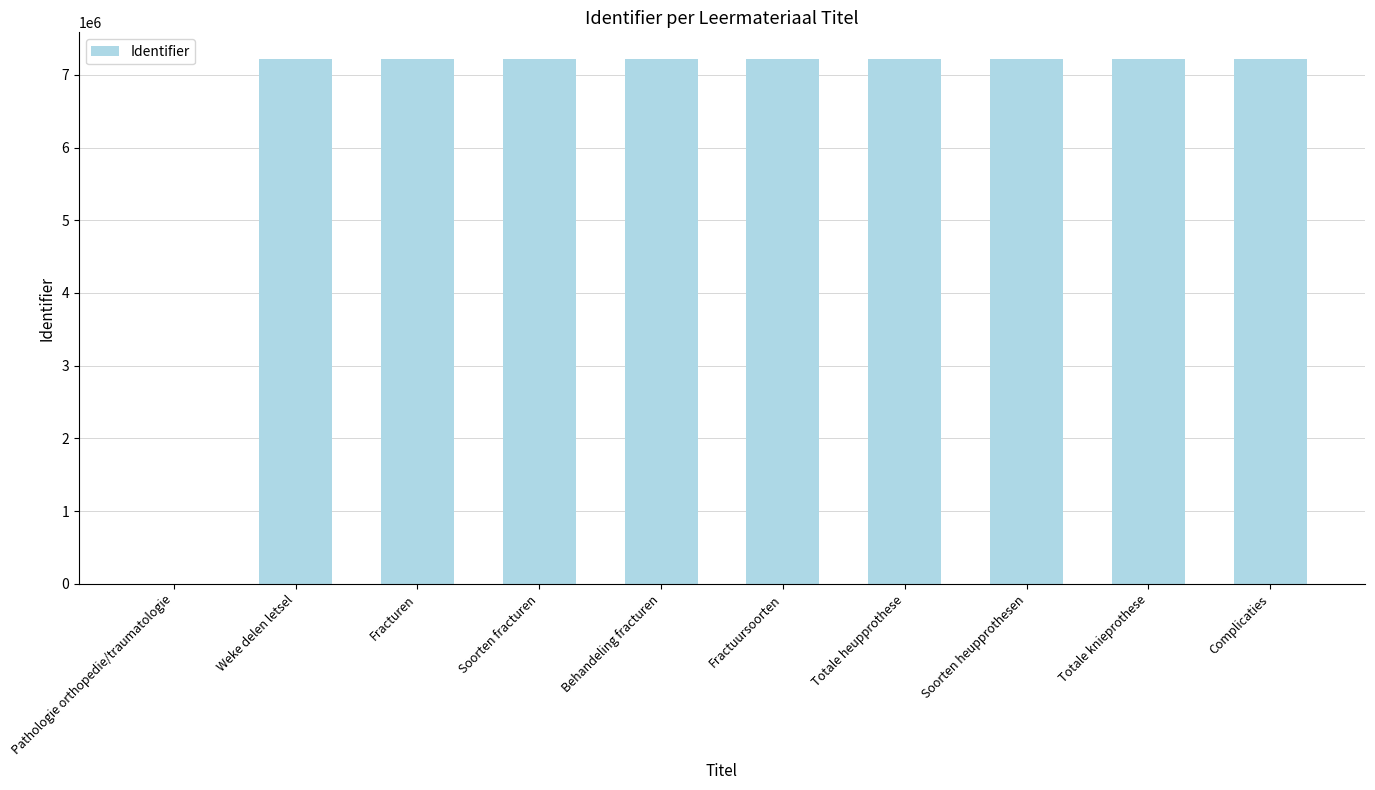

What is the greatest value displayed?

7223600